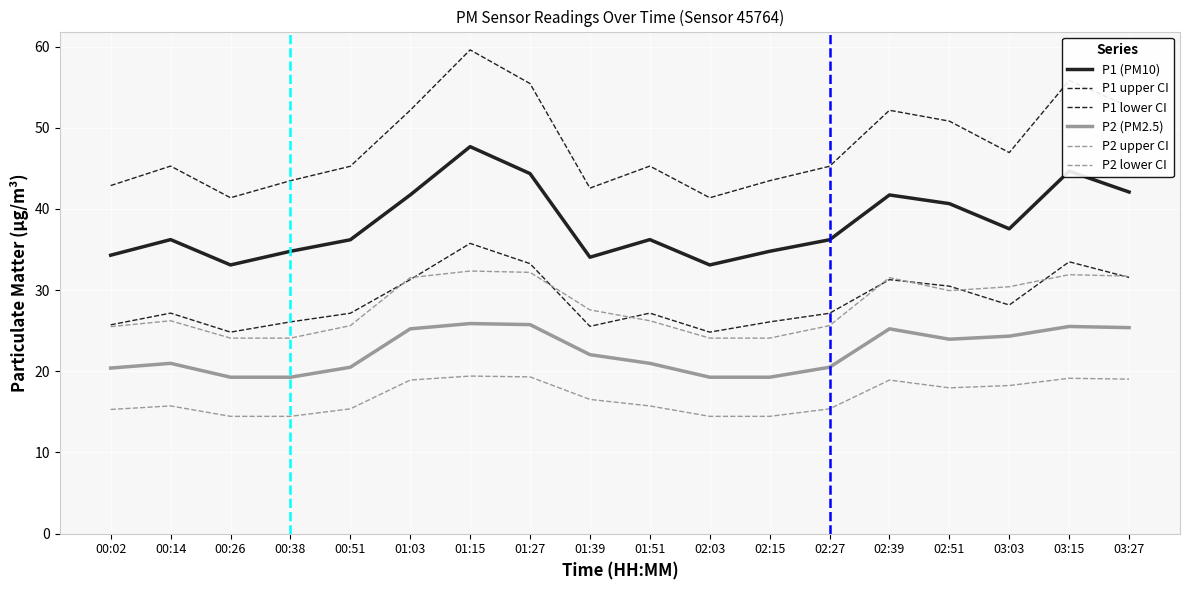

What is the difference between the maximum and minimum values in the P1 (PM10) series?

14.6